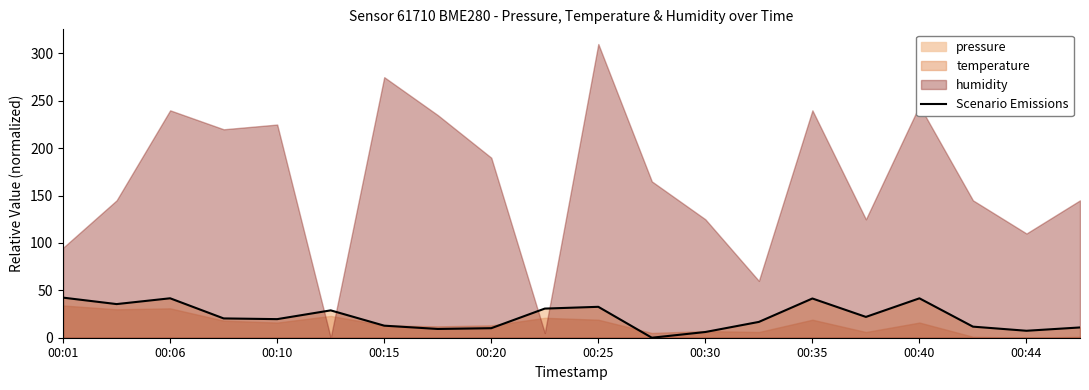

True or false: Scenario Emissions has a value of 56.9 at 00:25.

False